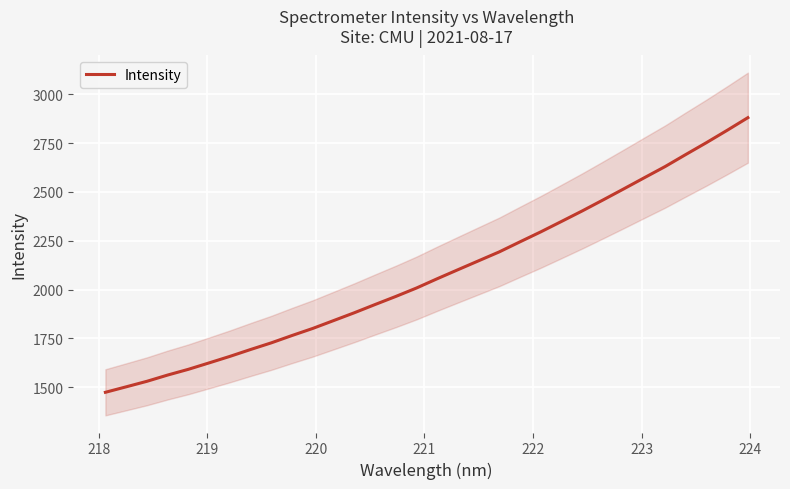

What is the highest value of the Intensity series?

2879.7